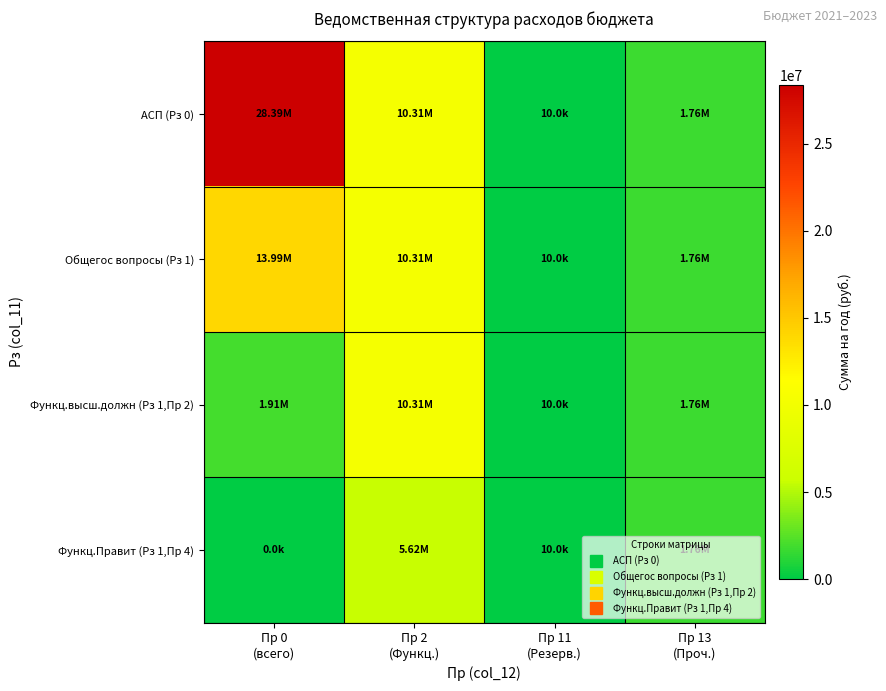

Reading left to right, list all the values displayed in this chart.

АСП (Рз 0): Пр 0
(всего)=28385426.9	Пр 2
(Функц.)=10310595.4	Пр 11
(Резерв.)=10000.0	Пр 13
(Проч.)=1762232.0
Общегос вопросы (Рз 1): Пр 0
(всего)=13989279.6	Пр 2
(Функц.)=10310595.4	Пр 11
(Резерв.)=10000.0	Пр 13
(Проч.)=1762232.0
Функц.высш.должн (Рз 1,Пр 2): Пр 0
(всего)=1906452.2	Пр 2
(Функц.)=10310595.4	Пр 11
(Резерв.)=10000.0	Пр 13
(Проч.)=1762232.0
Функц.Правит (Рз 1,Пр 4): Пр 0
(всего)=0.0	Пр 2
(Функц.)=5622922.0	Пр 11
(Резерв.)=10000.0	Пр 13
(Проч.)=1762232.0